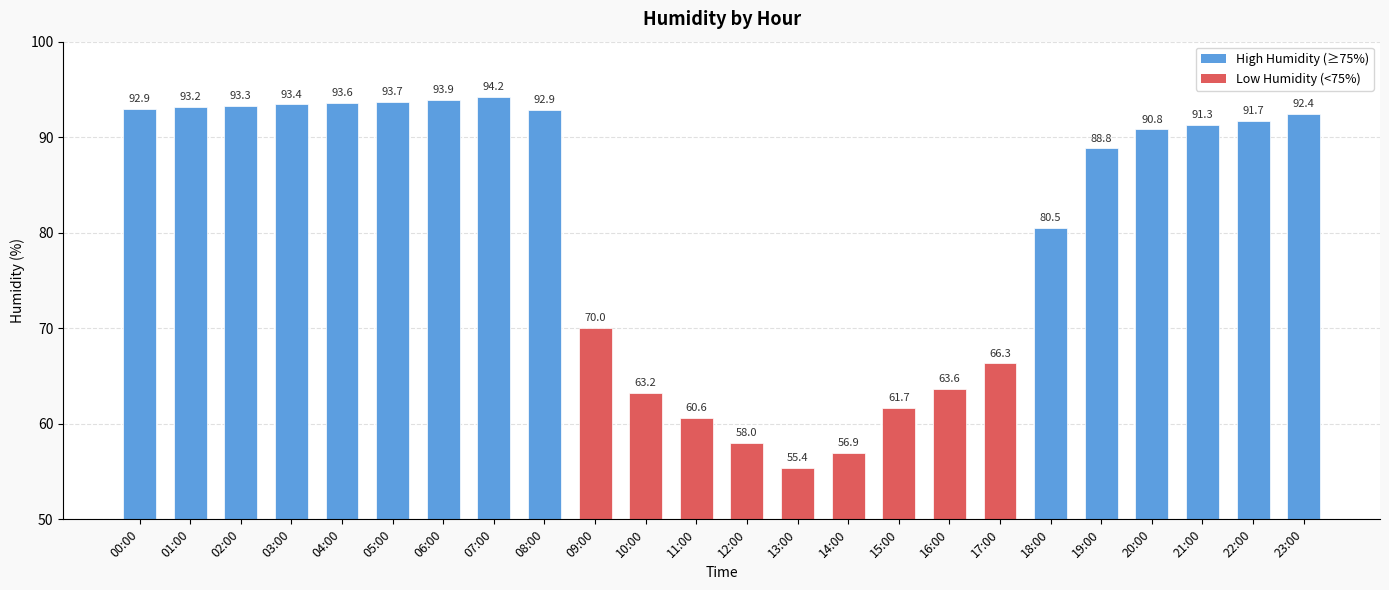

Approximately how many times larger is the value at 02:00 compared to 03:00?

1.0